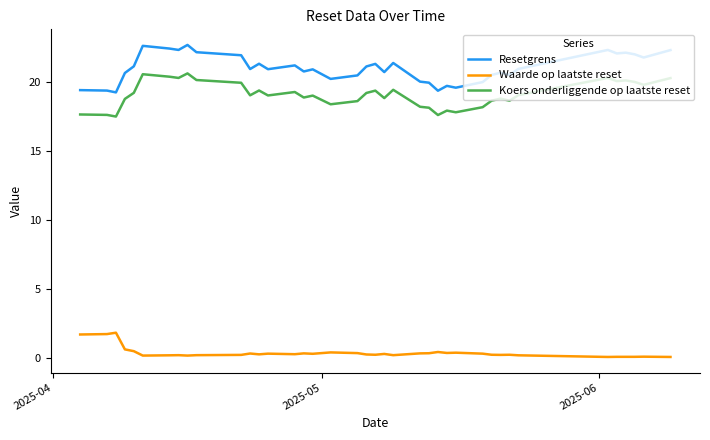

True or false: Waarde op laatste reset and Resetgrens cross at least once.

False